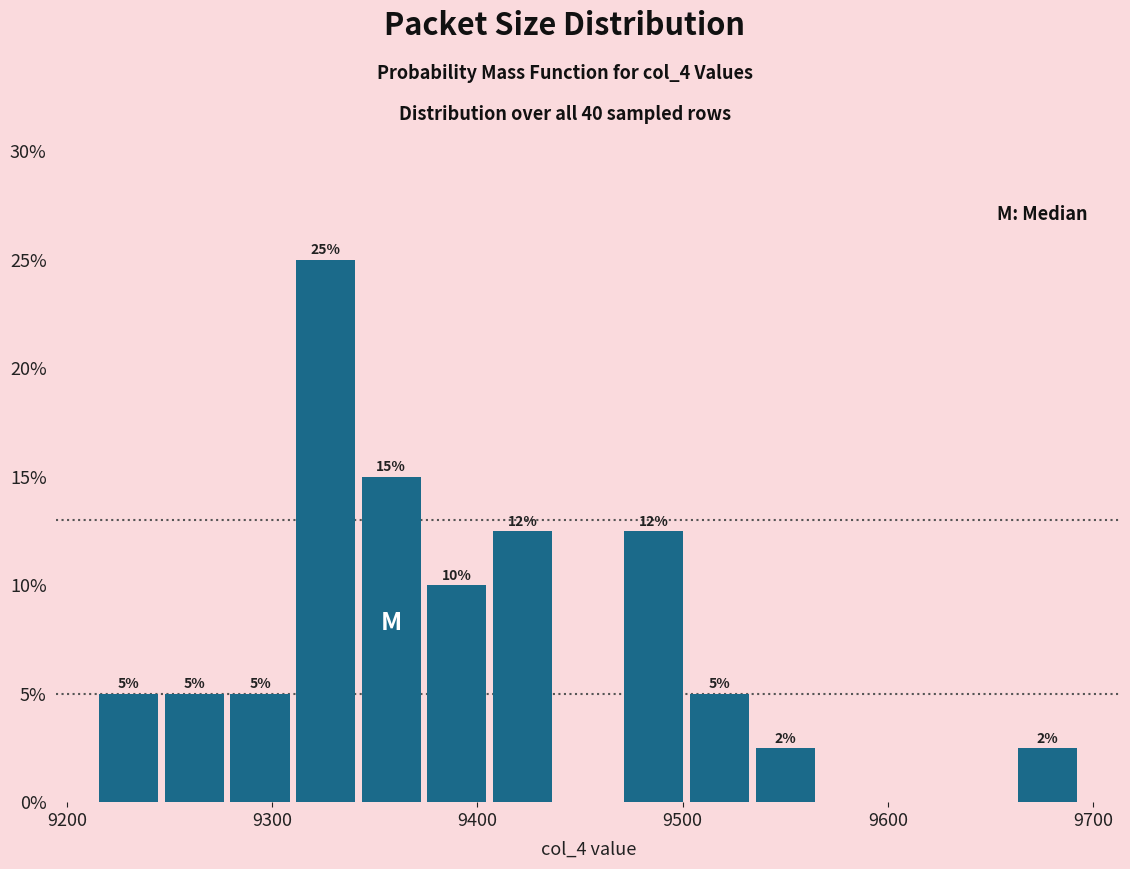

Read against the x-axis, roughly where is the centre of the tallest bar?

9330